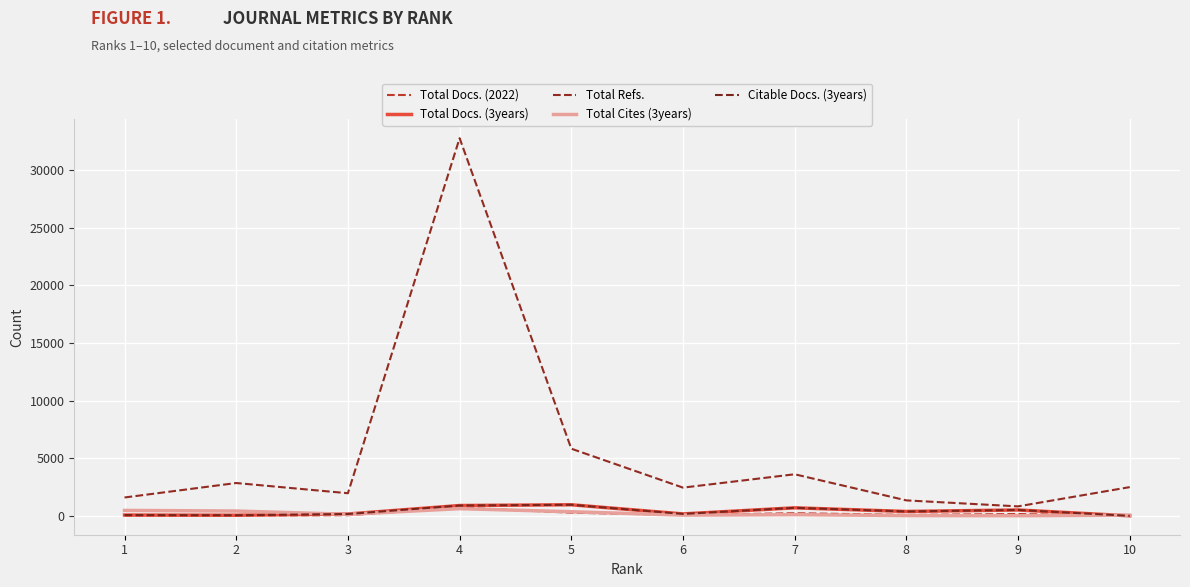

In Citable Docs. (3years), how many points are lower than both neighbors (excluding endpoints)?

3